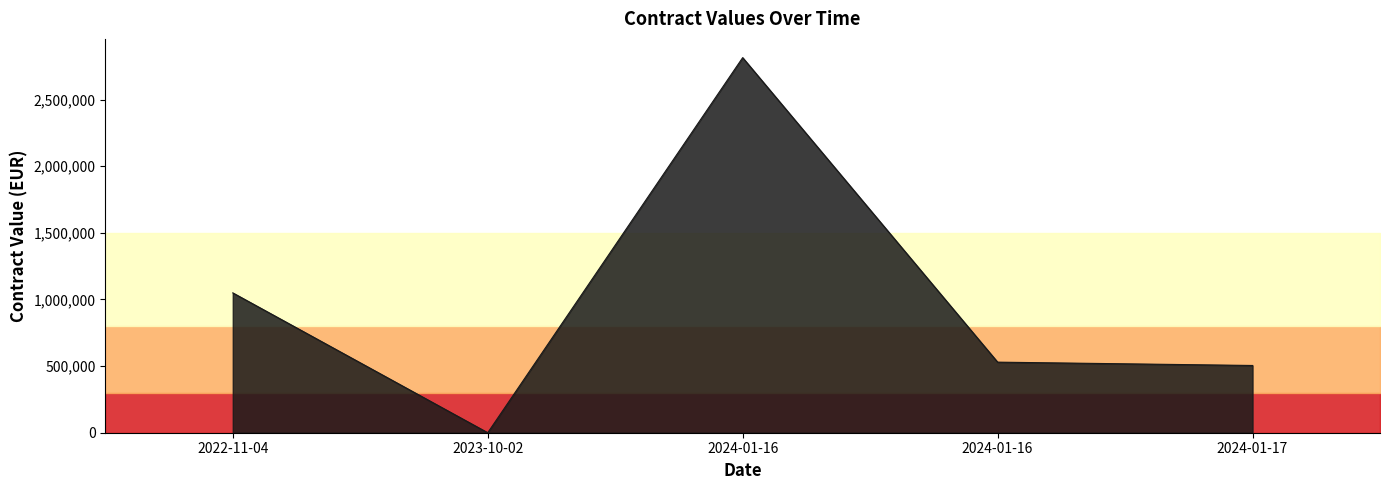

Between 2024-01-16 and 2023-10-02, which is larger?

2024-01-16